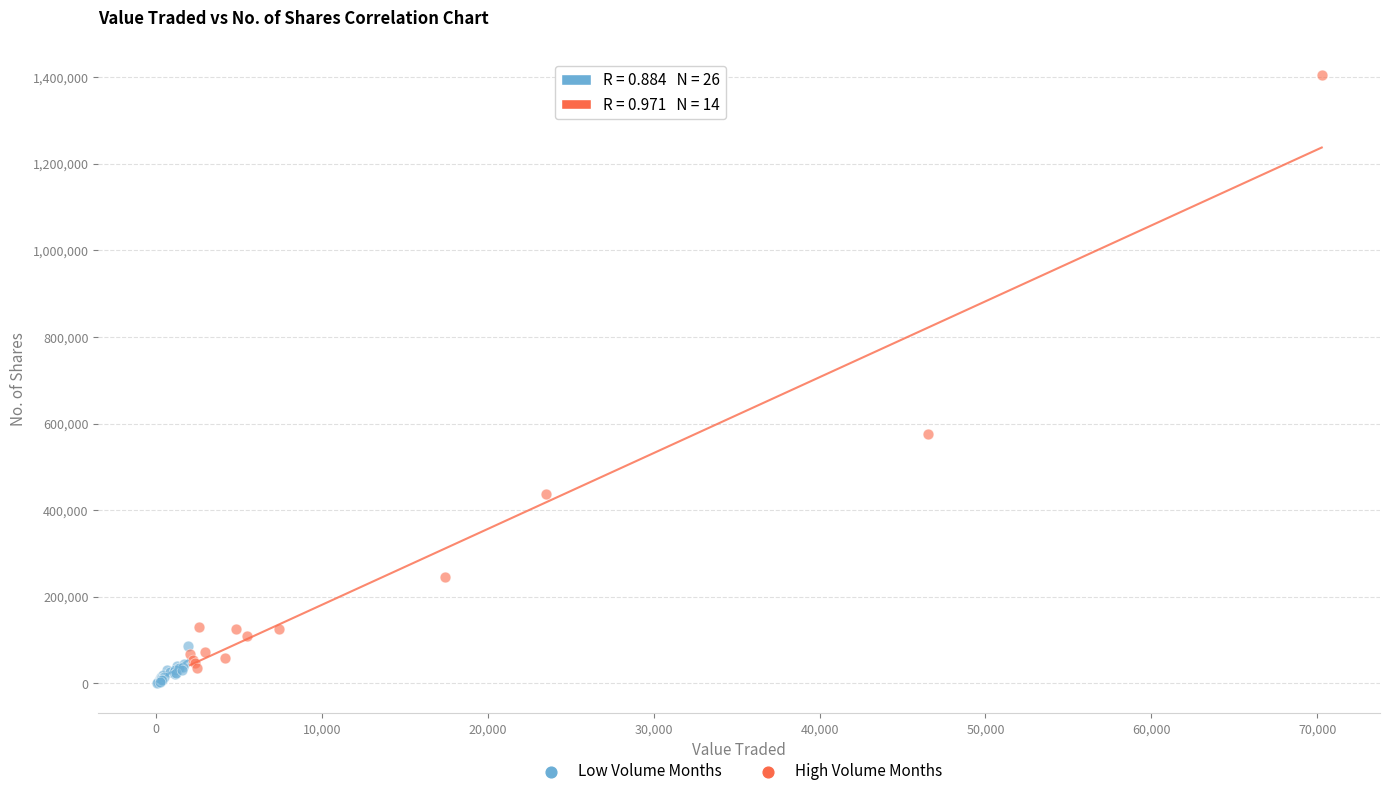

What are all the series names shown in the legend?

Low Volume Months, High Volume Months